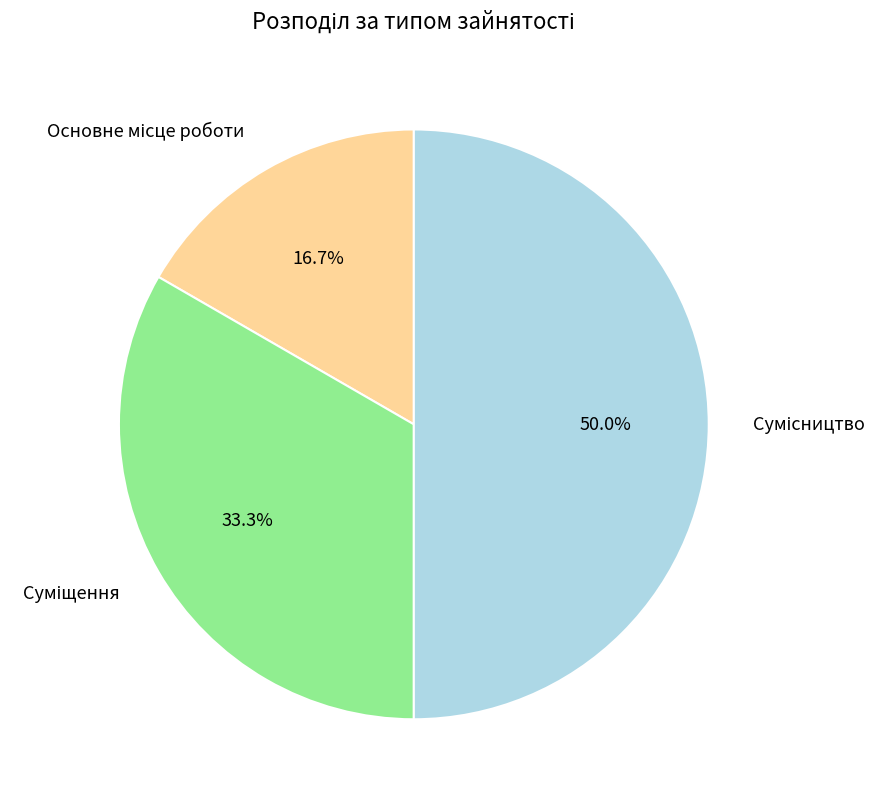

How many slices are in this pie chart?

3